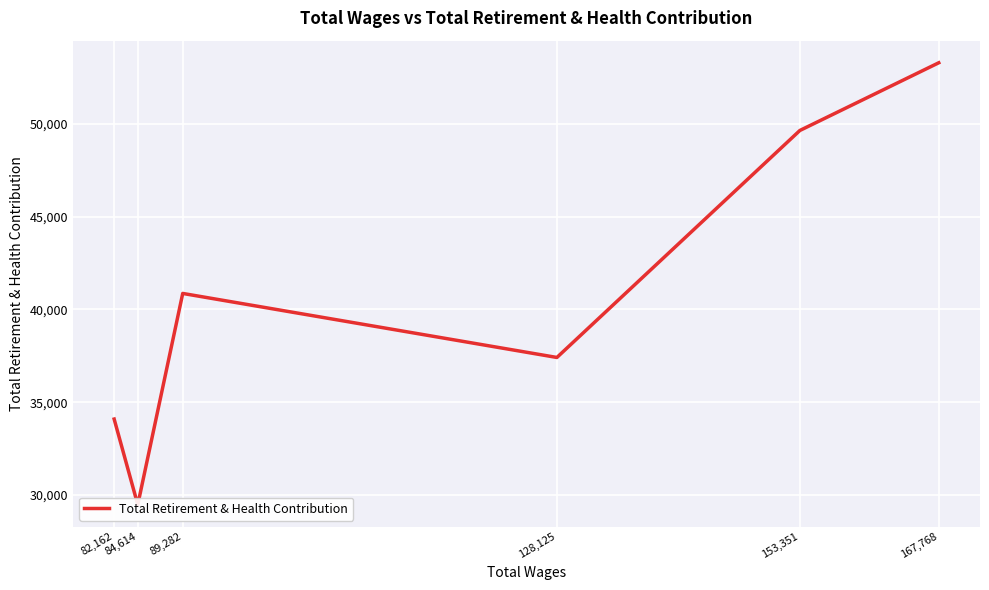

Rank the categories by value from lowest to highest.

84,614, 82,162, 128,125, 89,282, 153,351, 167,768